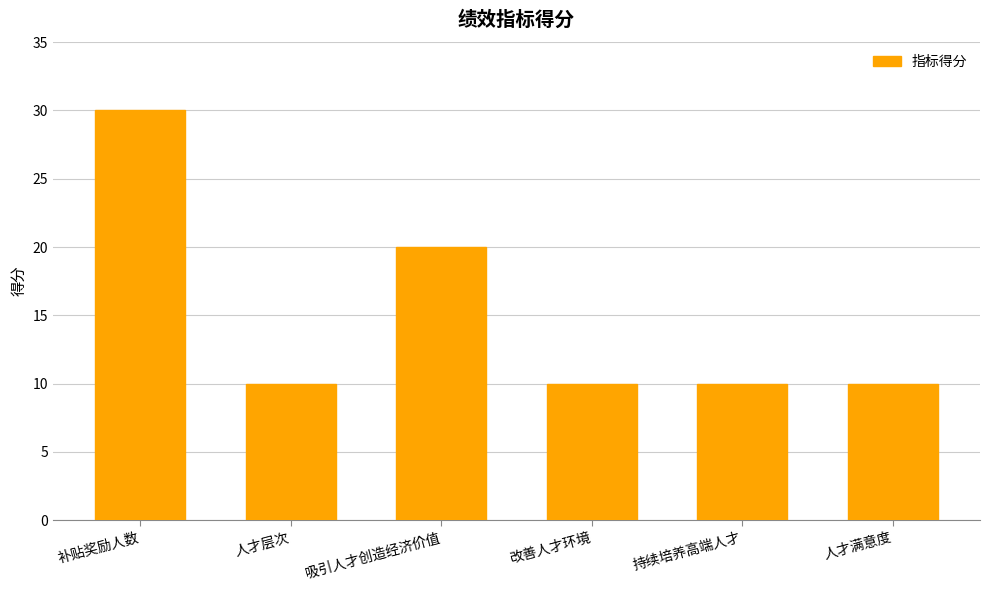

Approximately how many times larger is the value at 持续培养高端人才 compared to 补贴奖励人数?

0.3